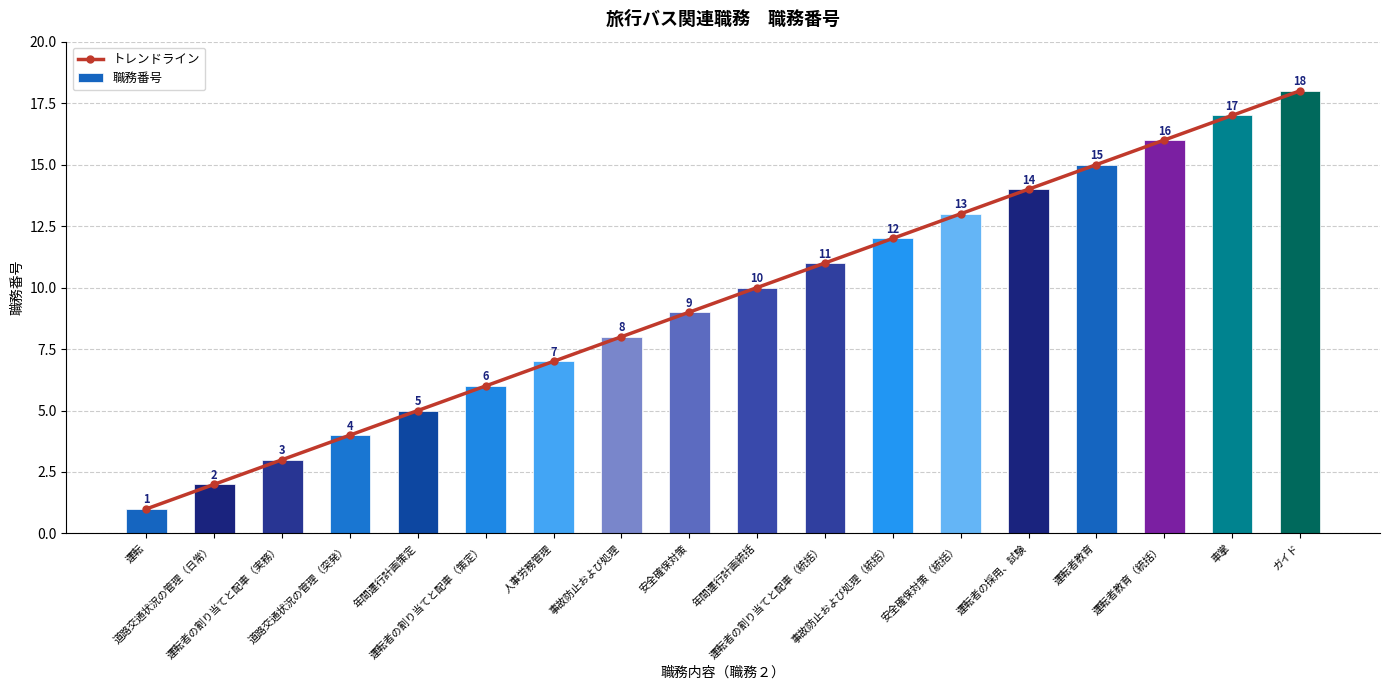

Which label corresponds to the smallest value in the chart?

運転